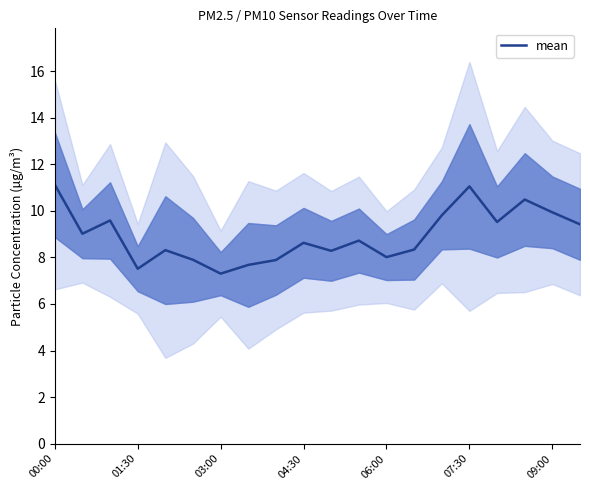

The value of mean at 07:30 is 2.4. True or false?

False